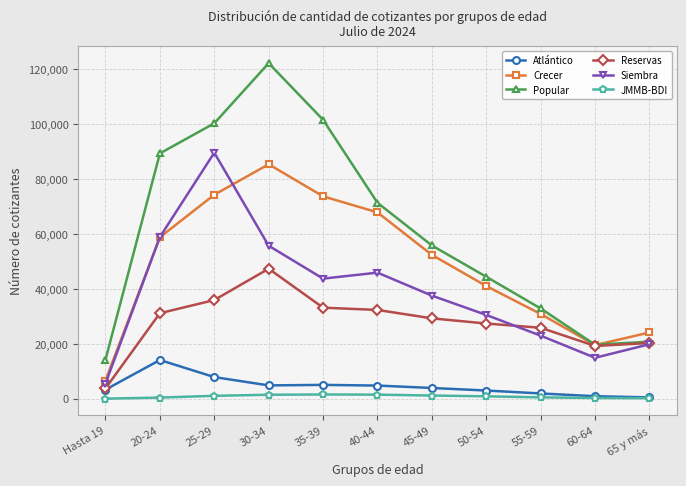

At which label is Reservas closest to 25563?

55-59